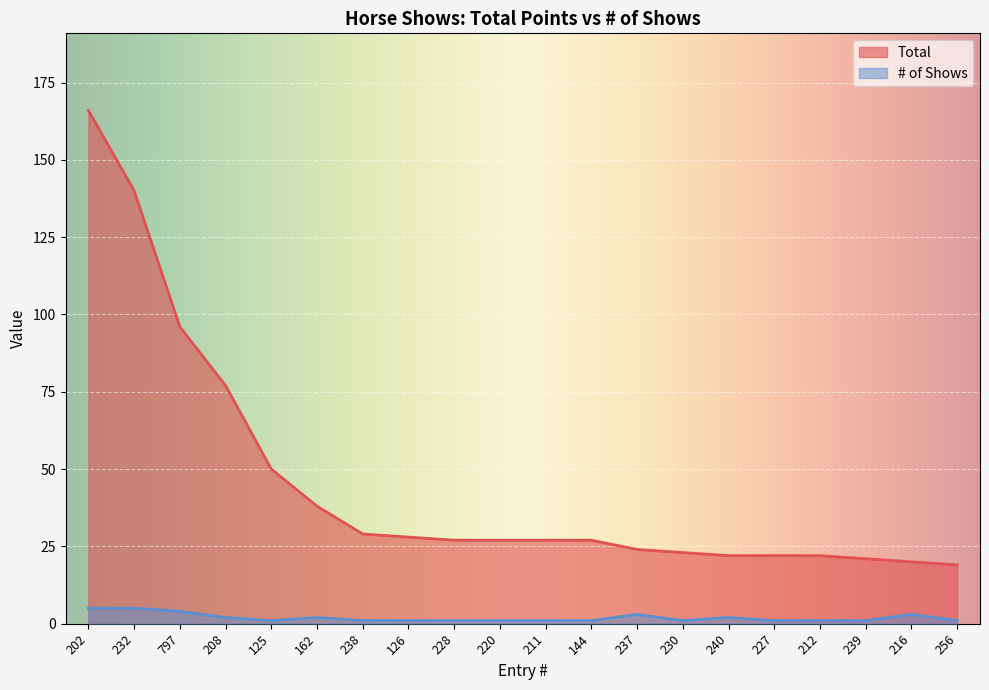

What are all the series names shown in the legend?

Total, # of Shows